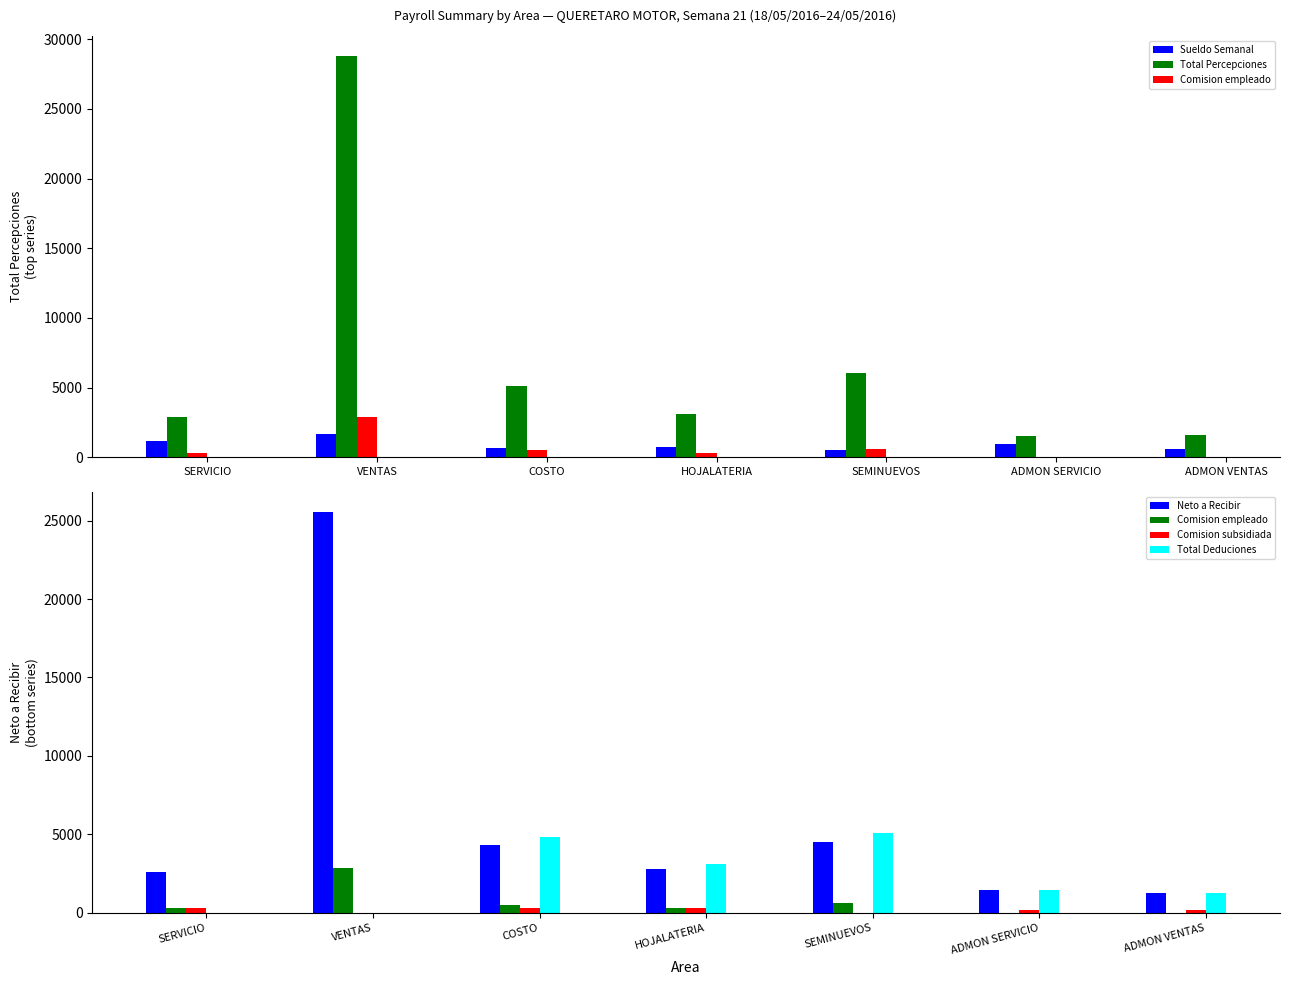

At how many categories does at least one series exceed 17628?

1